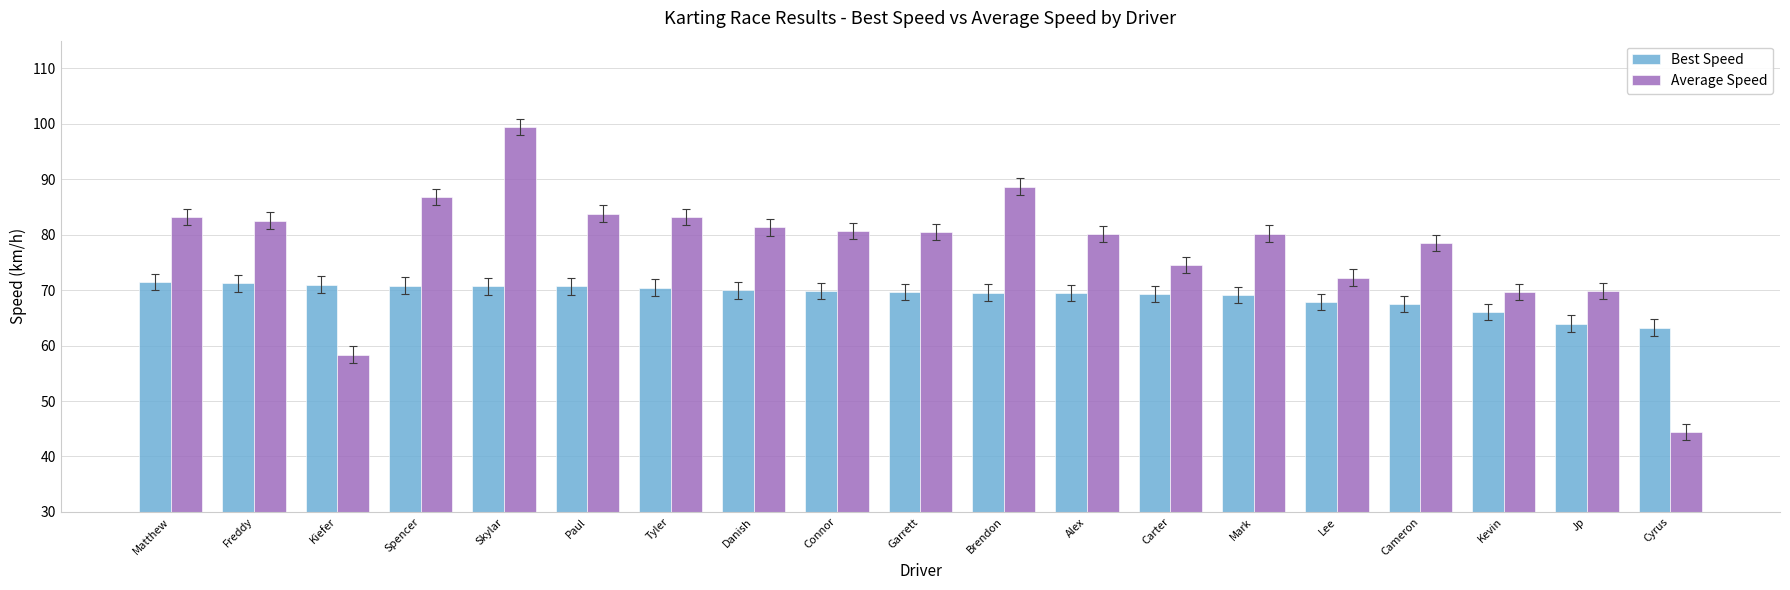

At which category does the chart reach its minimum across all series?

Cyrus